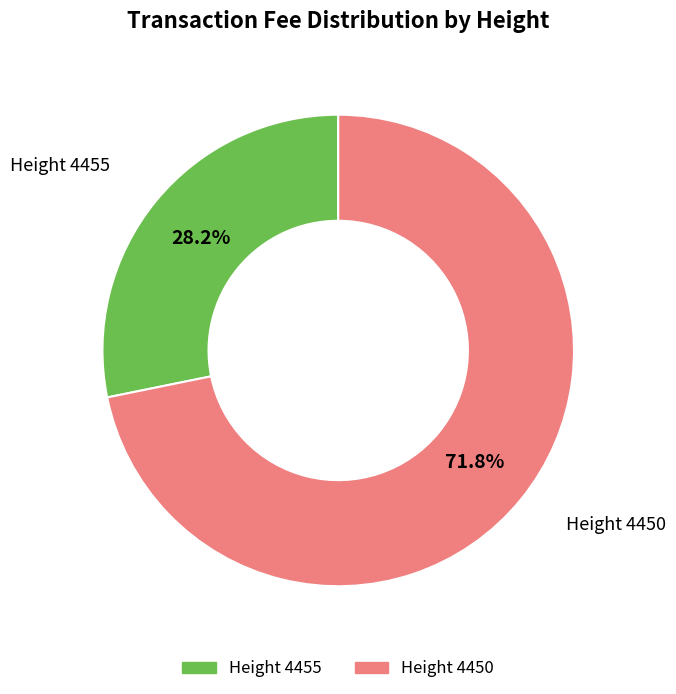

Is there a majority slice in this chart?

Yes